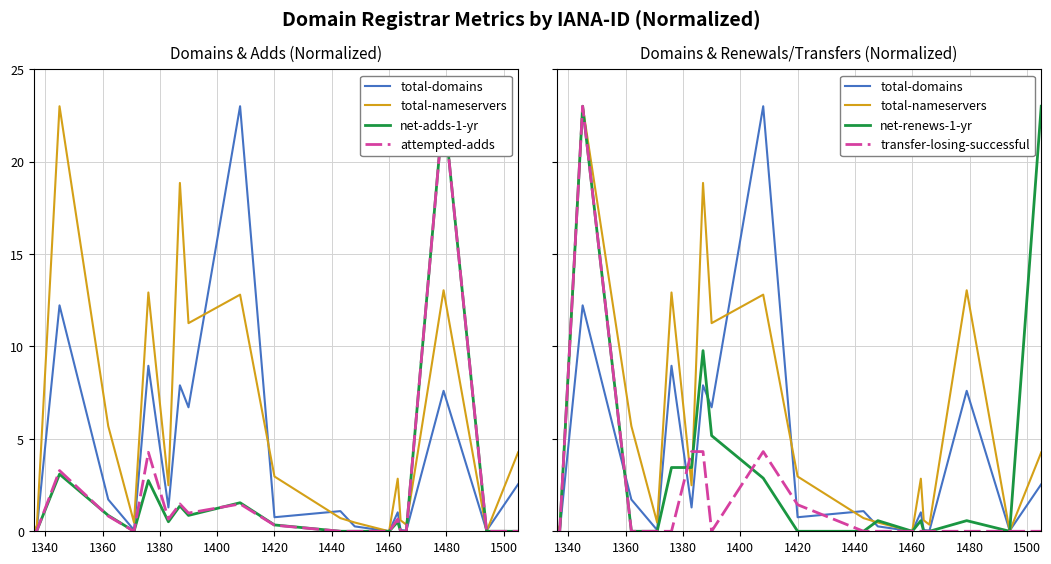

What are all the series names shown in the legend?

total-domains, total-nameservers, net-adds-1-yr, attempted-adds, net-renews-1-yr, transfer-losing-successful